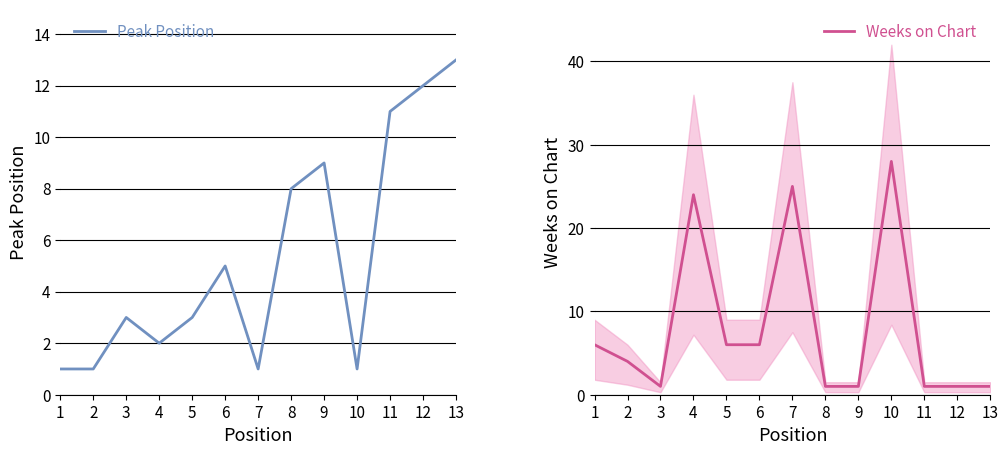

Which series has the largest range (max minus min)?

Weeks on Chart